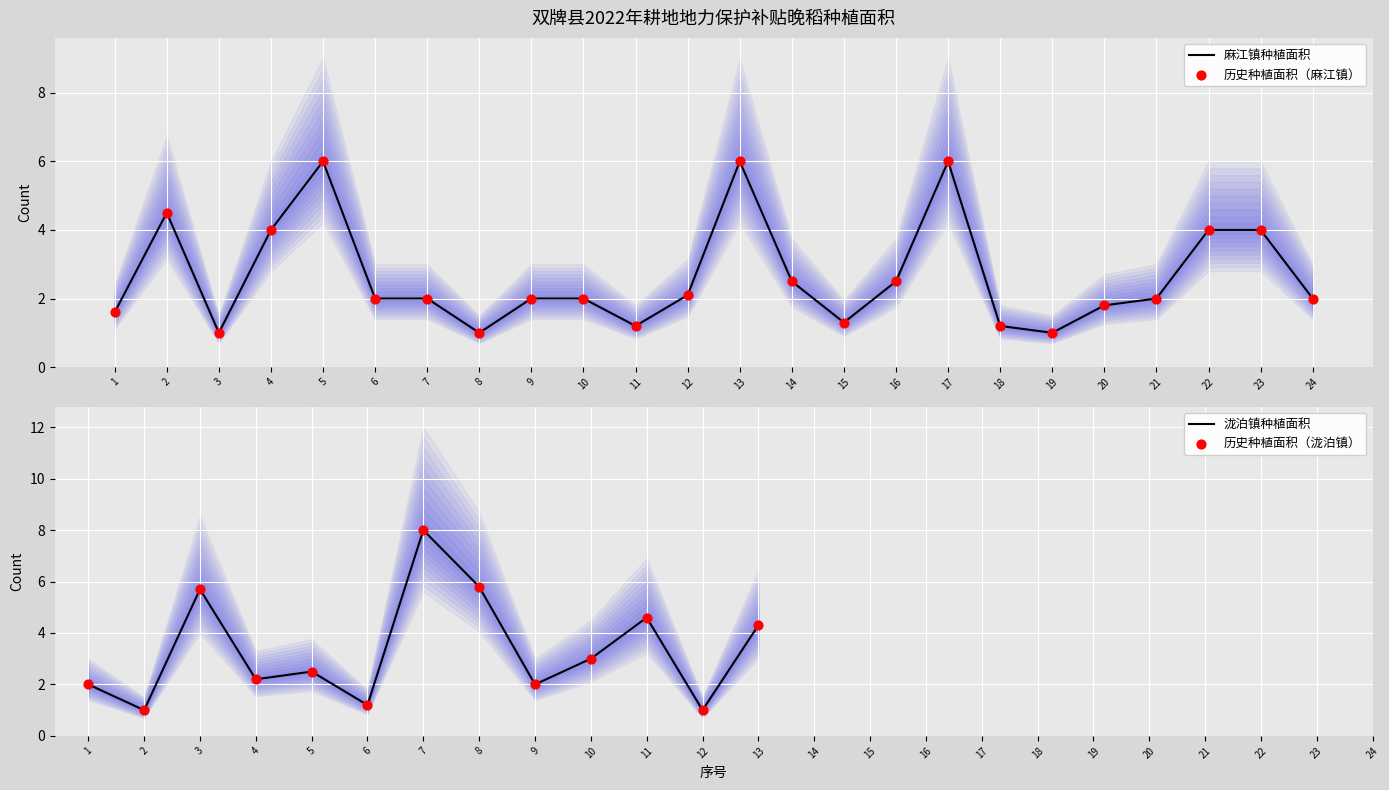

Approximately how many times larger is the value at 21 compared to 22?

0.5